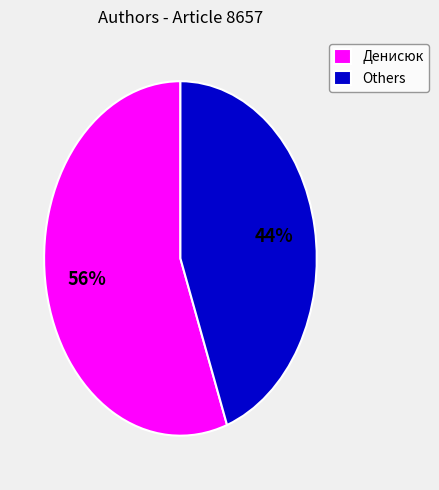

Rank the categories by value from lowest to highest.

Others, Денисюк